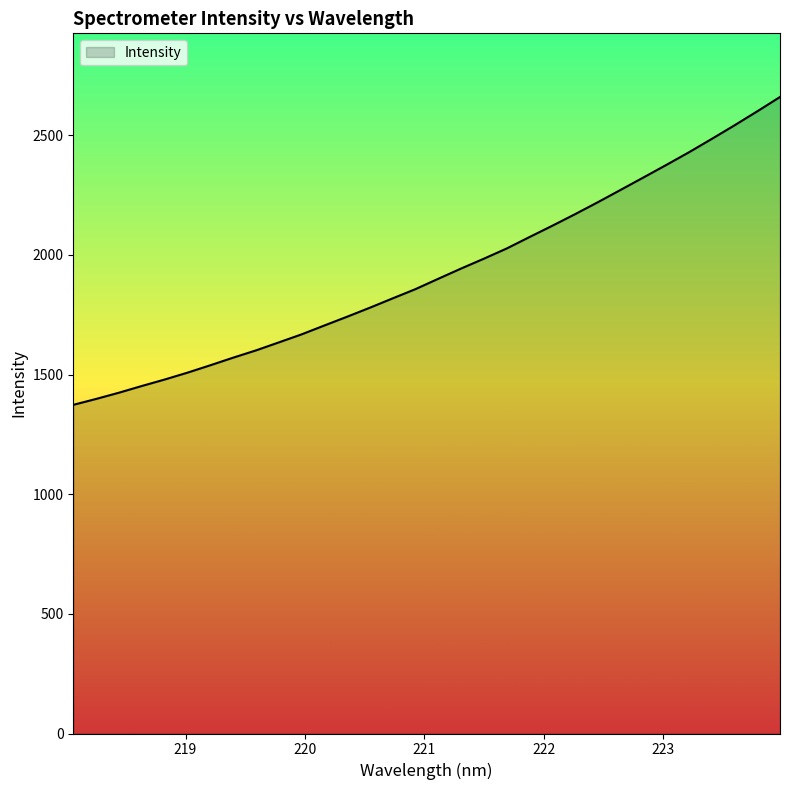

What is the smallest value displayed?

1373.5